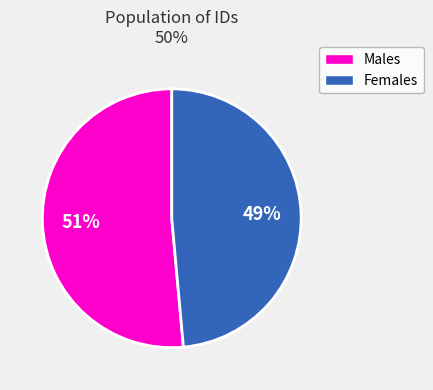

To the nearest percent, what is the average slice percentage?

50%